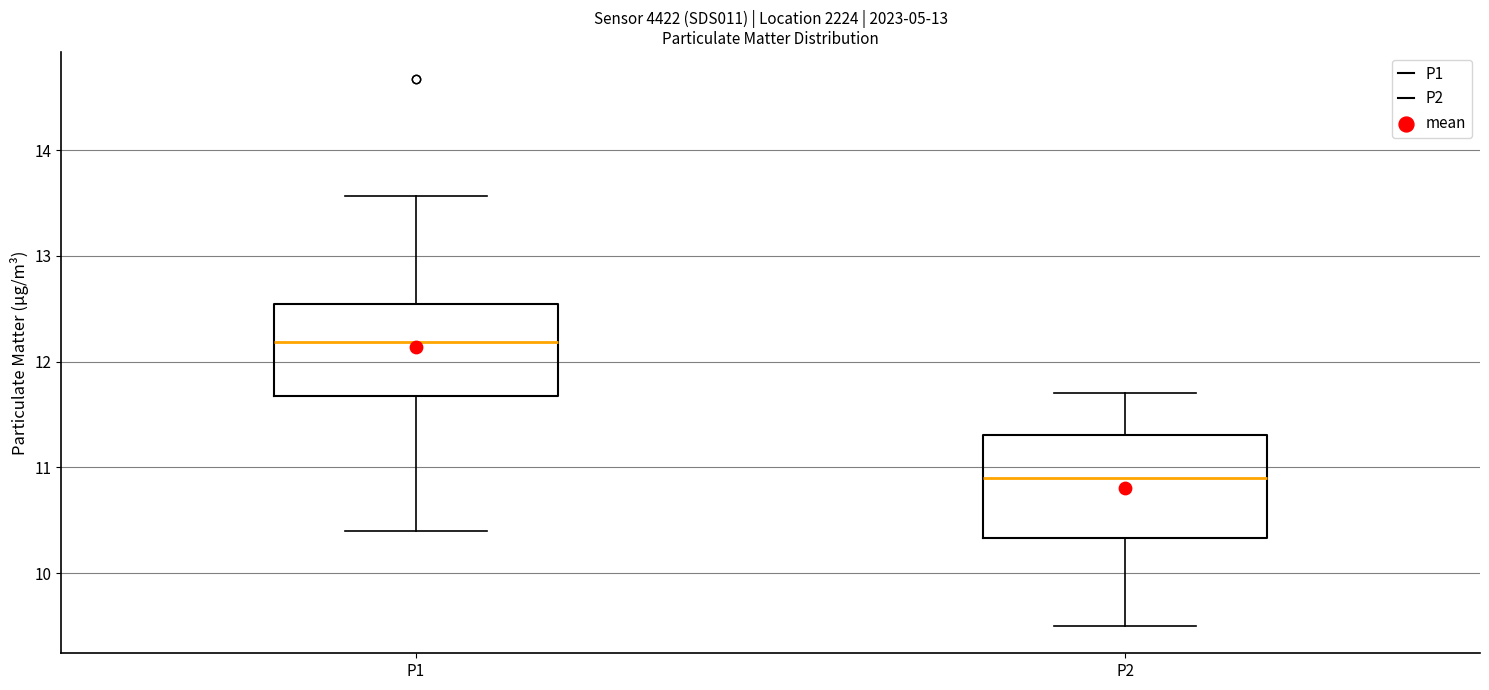

Which box is the tallest, from its lower edge to its upper edge?

P2